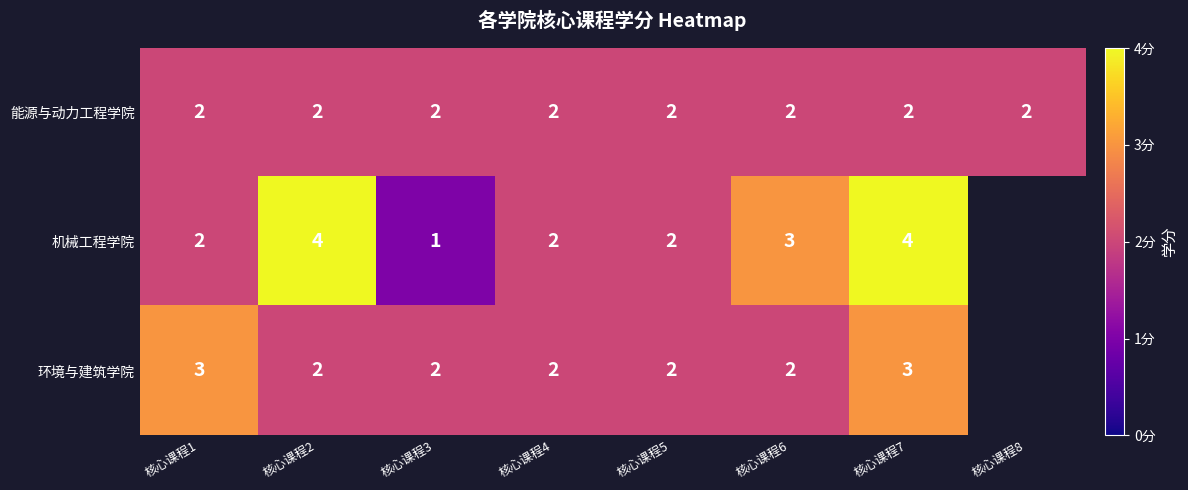

What is the sum of all 能源与动力工程学院 values?

16